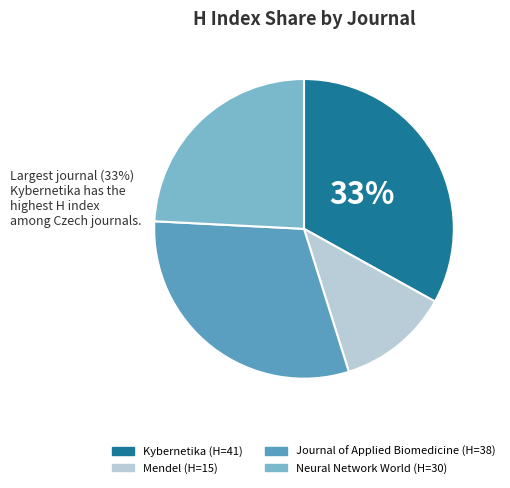

Rank the categories by value from highest to lowest.

Kybernetika, Journal of Applied Biomedicine, Neural Network World, Mendel